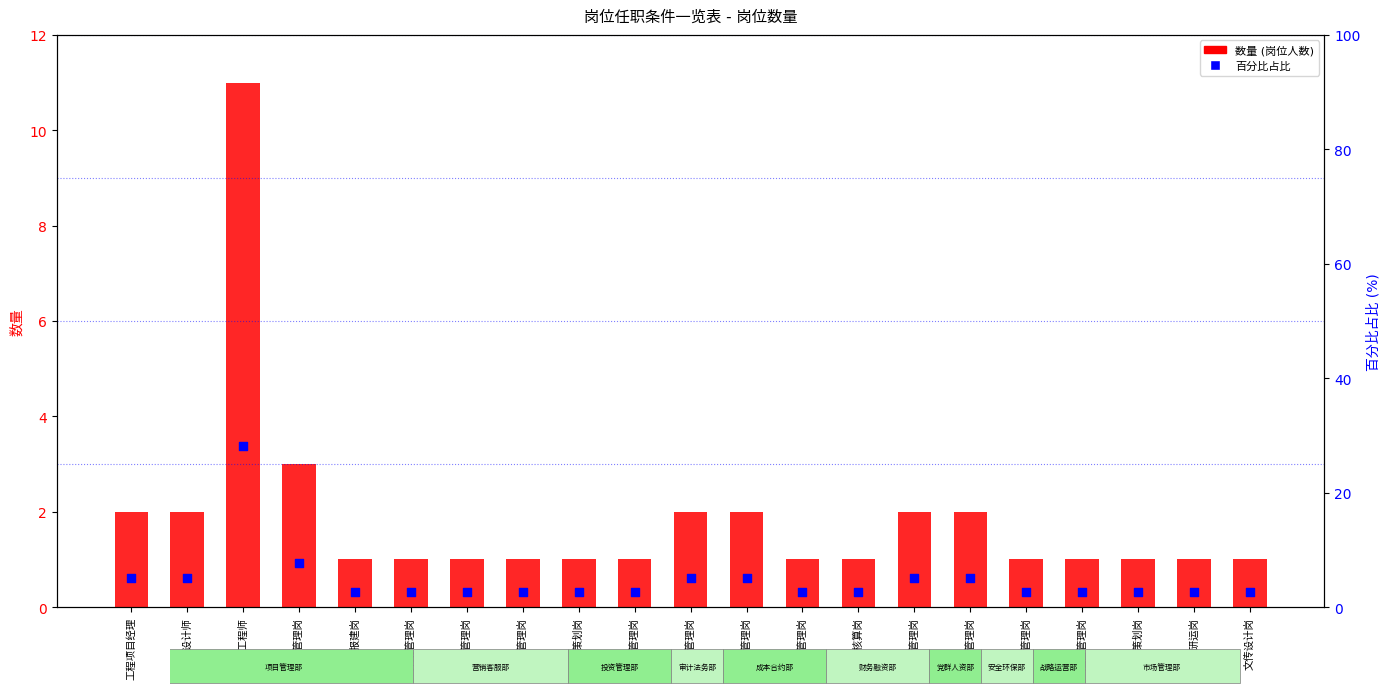

What is the total value across all series at 投资策划岗?

3.6